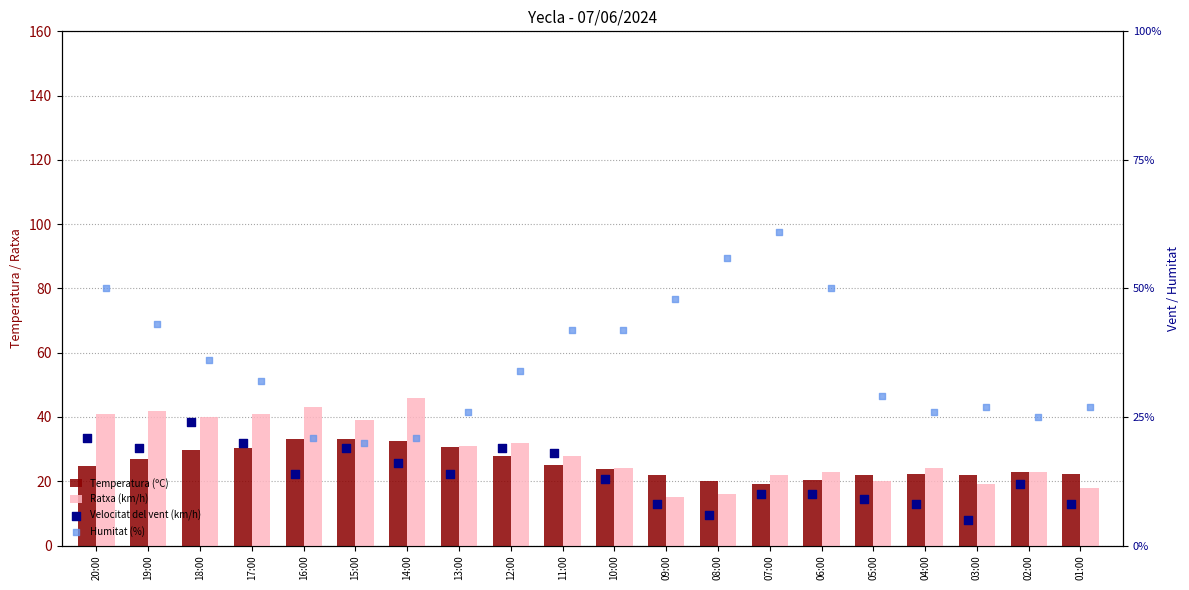

Is the value of Ratxa (km/h) at 05:00 greater than the value of Temperatura (ºC) at 06:00?

No